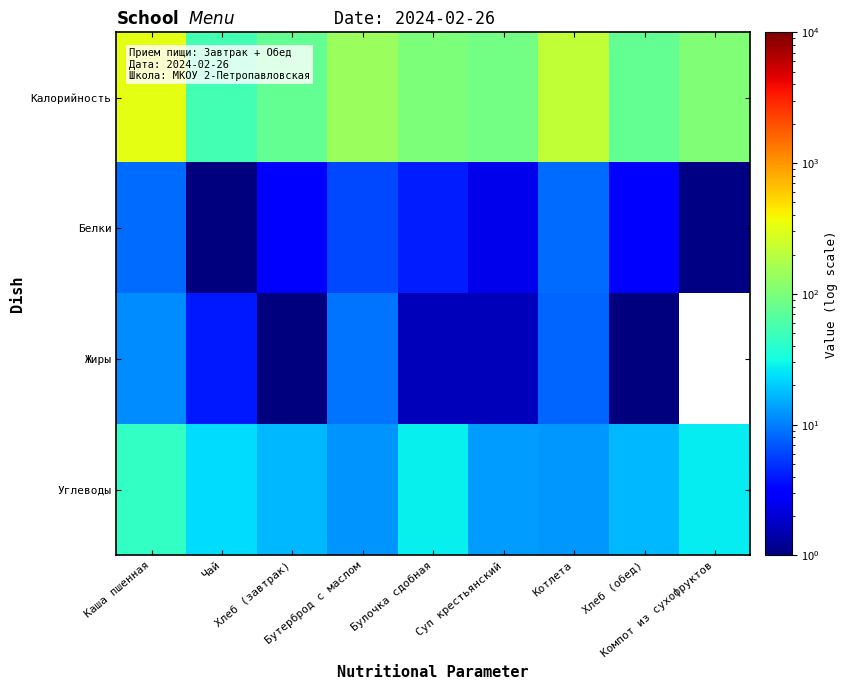

Which has a higher value, Хлеб (завтрак) or Суп крестьянский?

Суп крестьянский